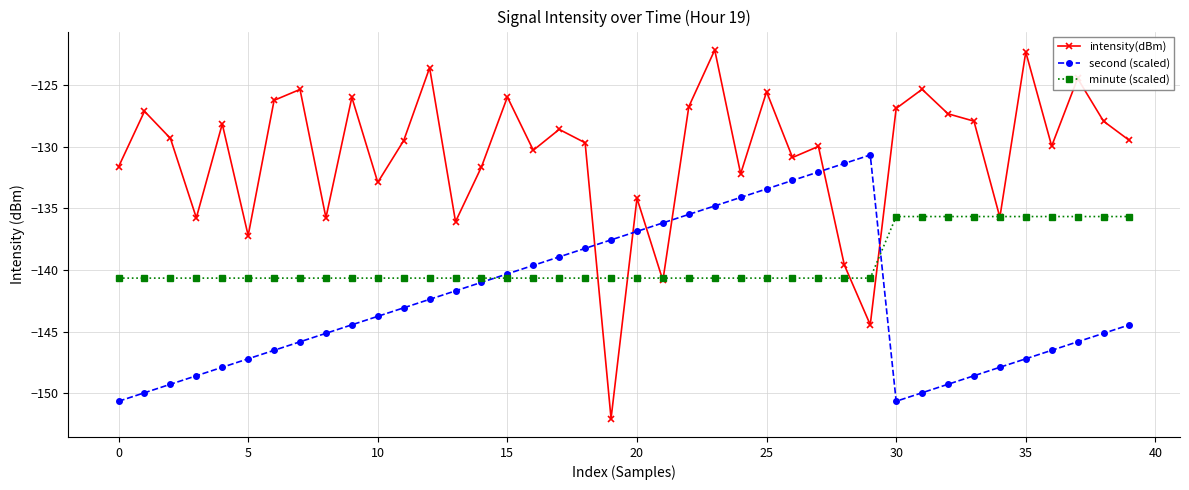

Which series has the largest total across all categories?

intensity(dBm)